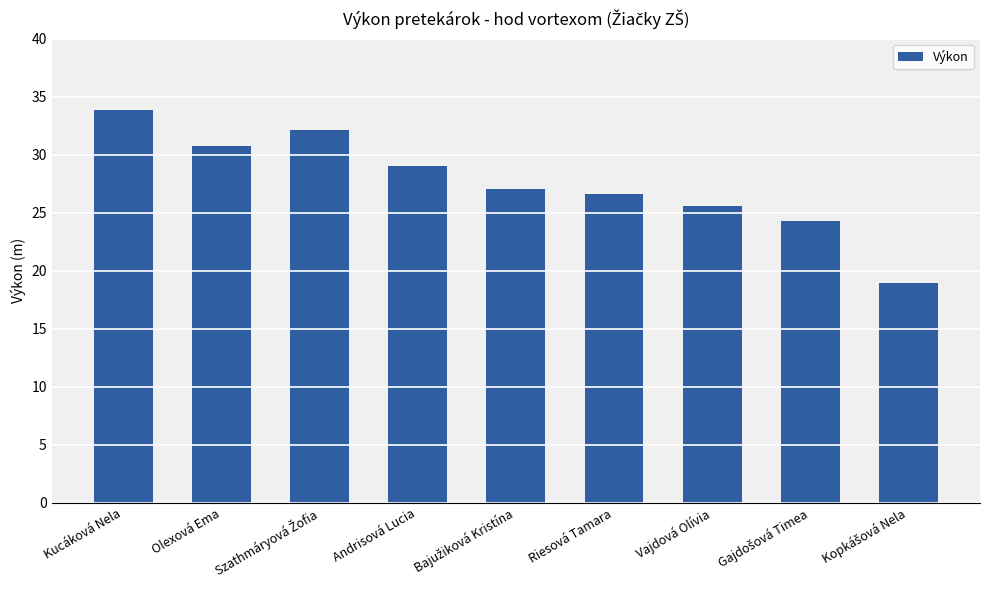

What is the value of the 6th bar from the left?

26.6